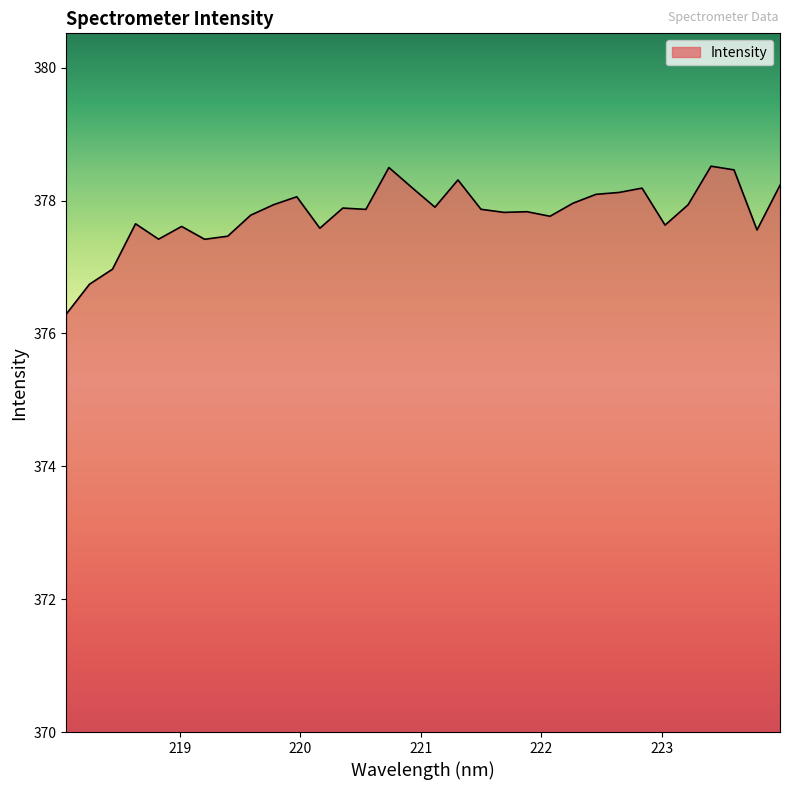

What is the minimum value shown in the chart?

376.3